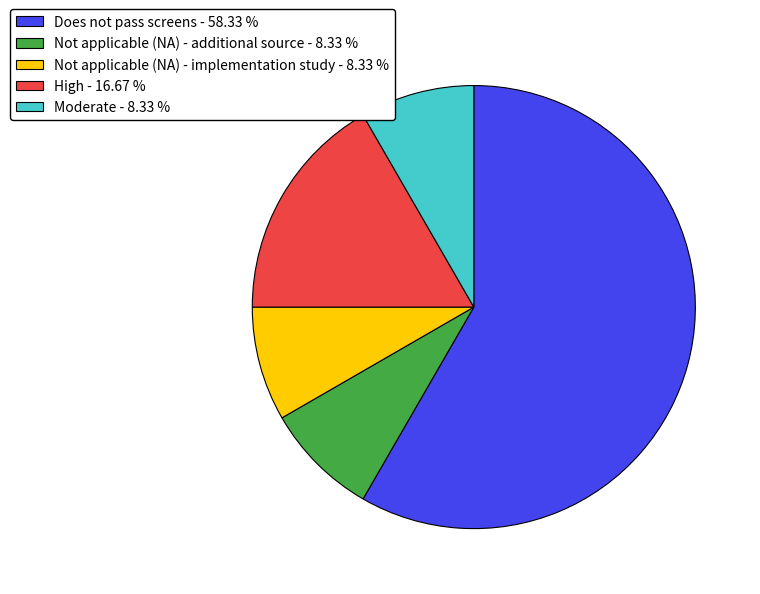

Do High - 16.67 % and Moderate - 8.33 % together represent more than half of the pie?

No